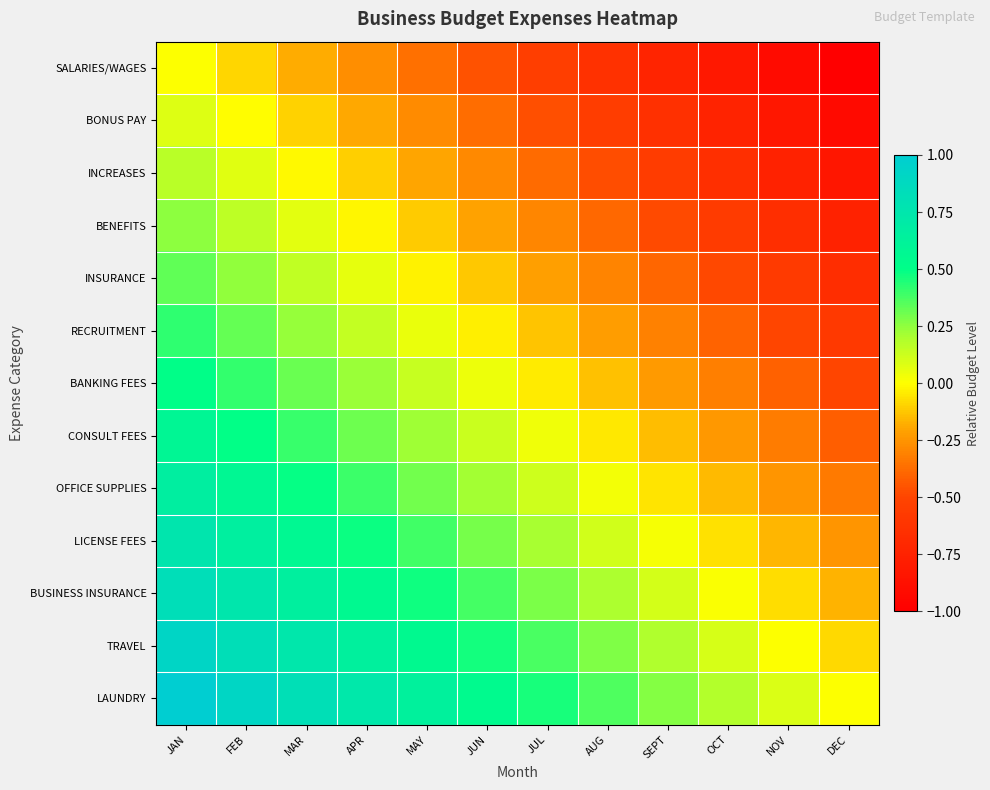

What is the maximum value shown in the chart?

1.0